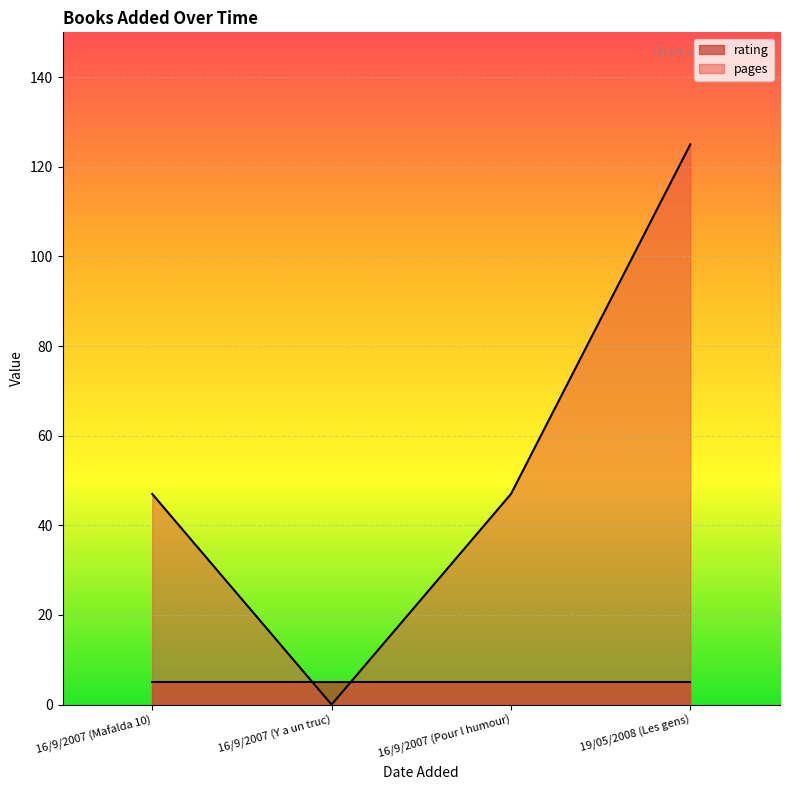

What position from the left is 19/05/2008 (Les gens)?

4